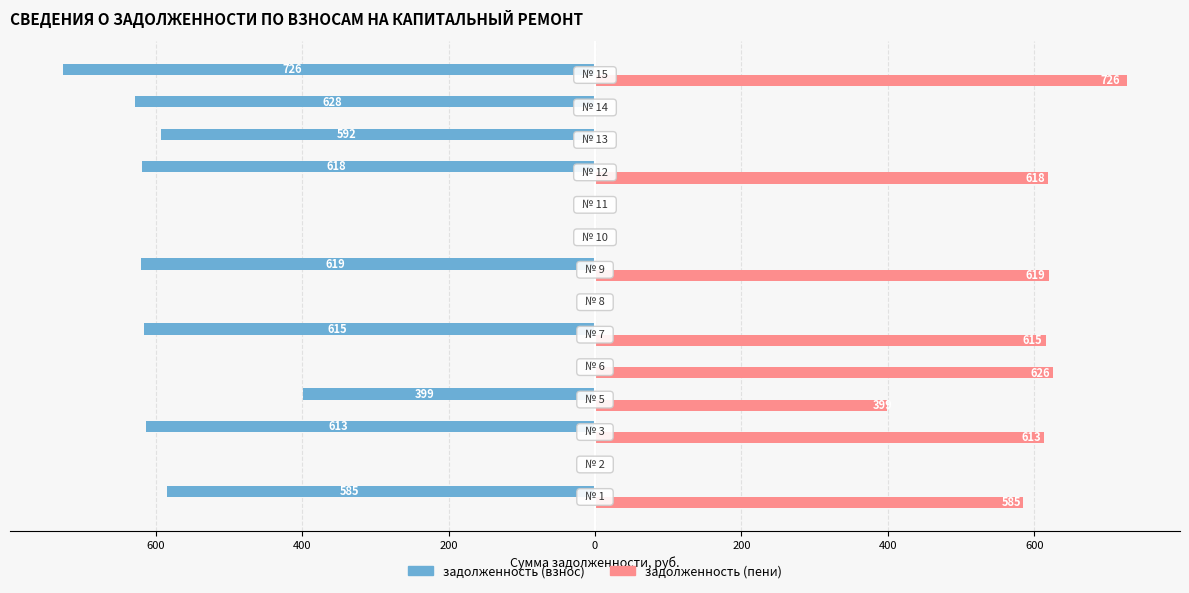

What is the average value of the задолженность (взнос) series?

-385.5